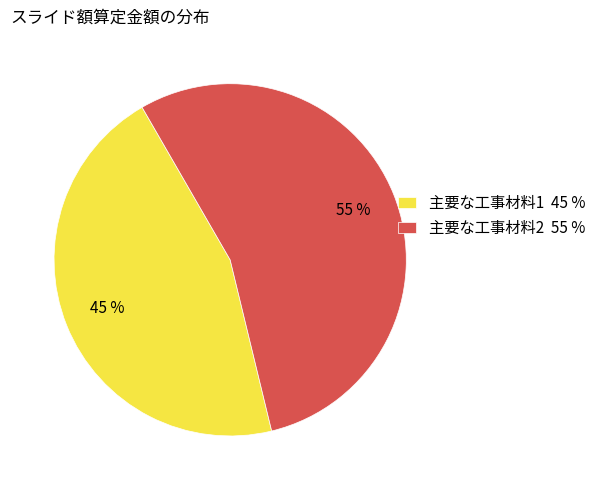

How many slices are in this pie chart?

2